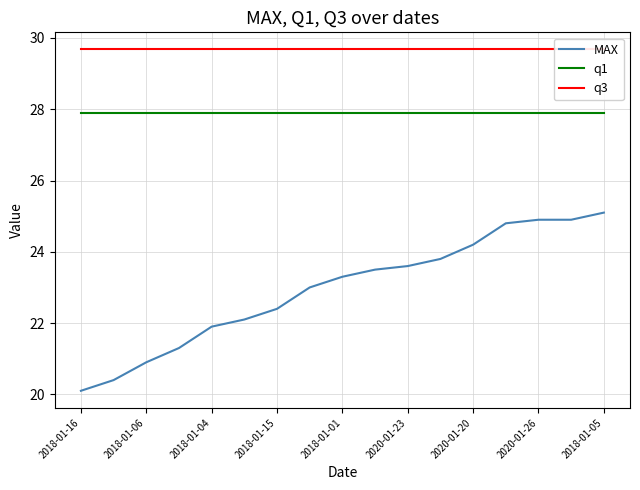

What is the minimum value for q1?

27.9